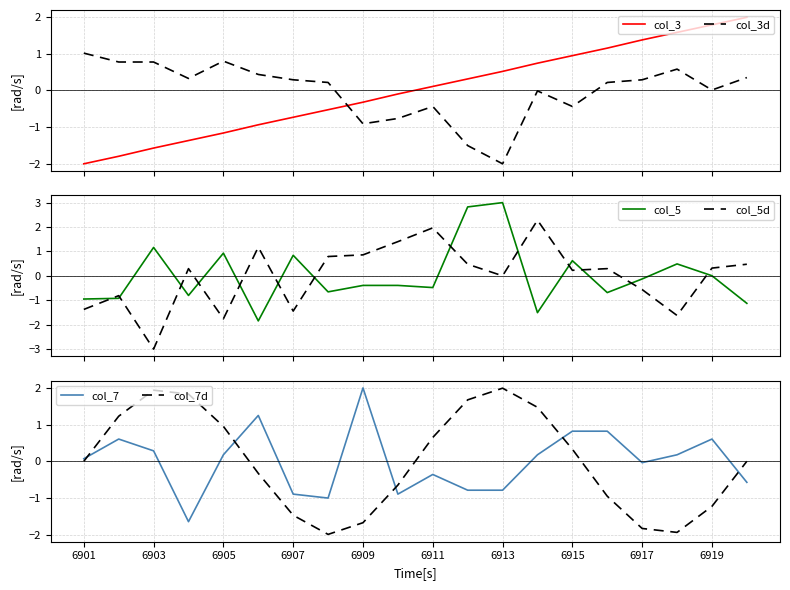

What are all the series names shown in the legend?

col_3, col_3d, col_5, col_5d, col_7, col_7d